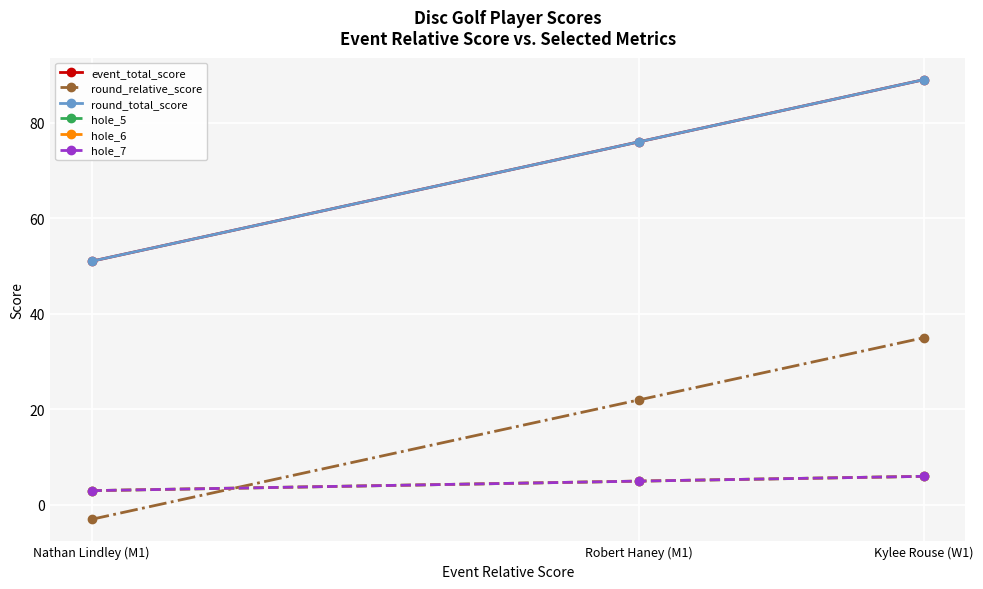

Reading right to left, list all the values displayed in this chart.

event_total_score: Kylee Rouse (W1)=89	Robert Haney (M1)=76	Nathan Lindley (M1)=51
round_relative_score: Kylee Rouse (W1)=35	Robert Haney (M1)=22	Nathan Lindley (M1)=-3
round_total_score: Kylee Rouse (W1)=89	Robert Haney (M1)=76	Nathan Lindley (M1)=51
hole_5: Kylee Rouse (W1)=6	Robert Haney (M1)=5	Nathan Lindley (M1)=3
hole_6: Kylee Rouse (W1)=6	Robert Haney (M1)=5	Nathan Lindley (M1)=3
hole_7: Kylee Rouse (W1)=6	Robert Haney (M1)=5	Nathan Lindley (M1)=3